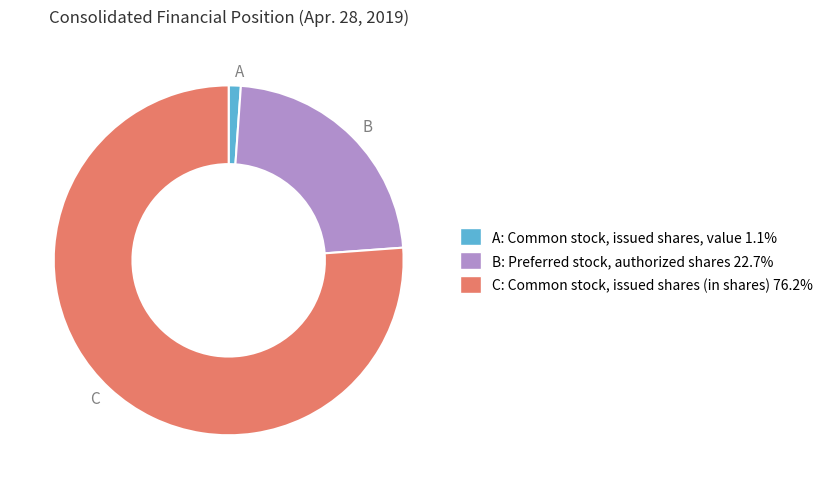

What is the ratio of the value at B: Preferred stock, authorized shares 22.7% to the value at C: Common stock, issued shares (in shares) 76.2%?

0.3